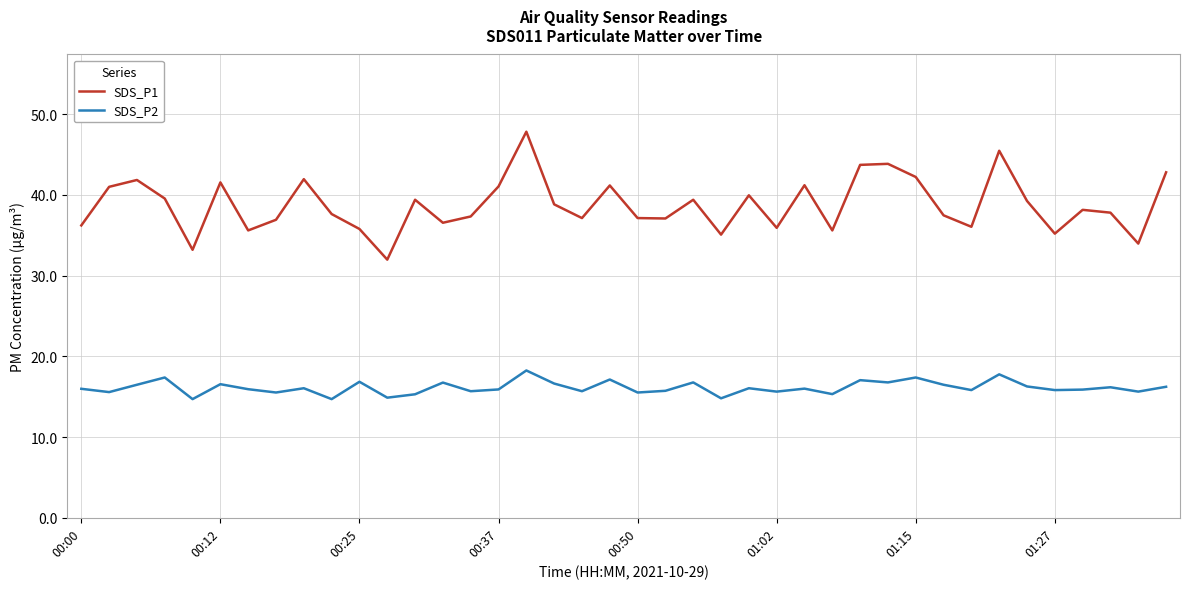

What is the minimum value shown in the chart?

14.7